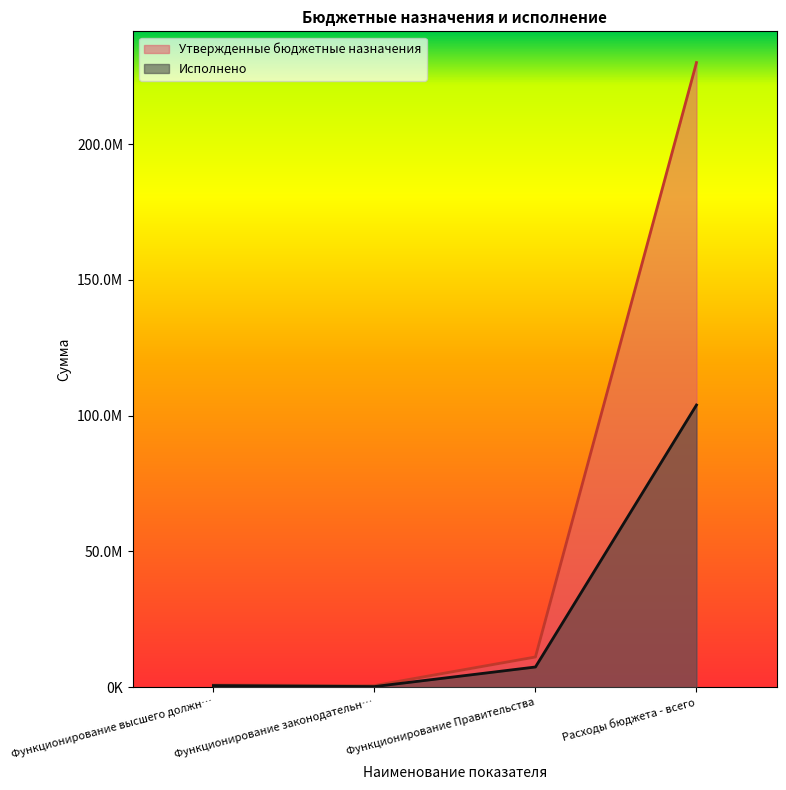

What are all the series names shown in the legend?

Утвержденные бюджетные назначения, Исполнено